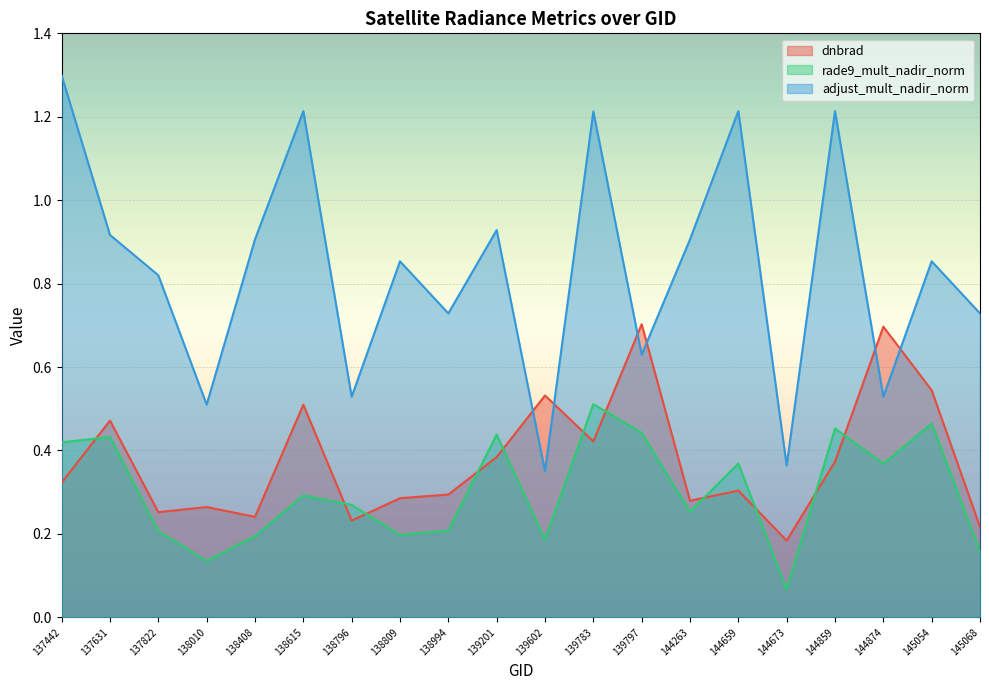

What is the difference between the highest and lowest values at 138010?

0.4